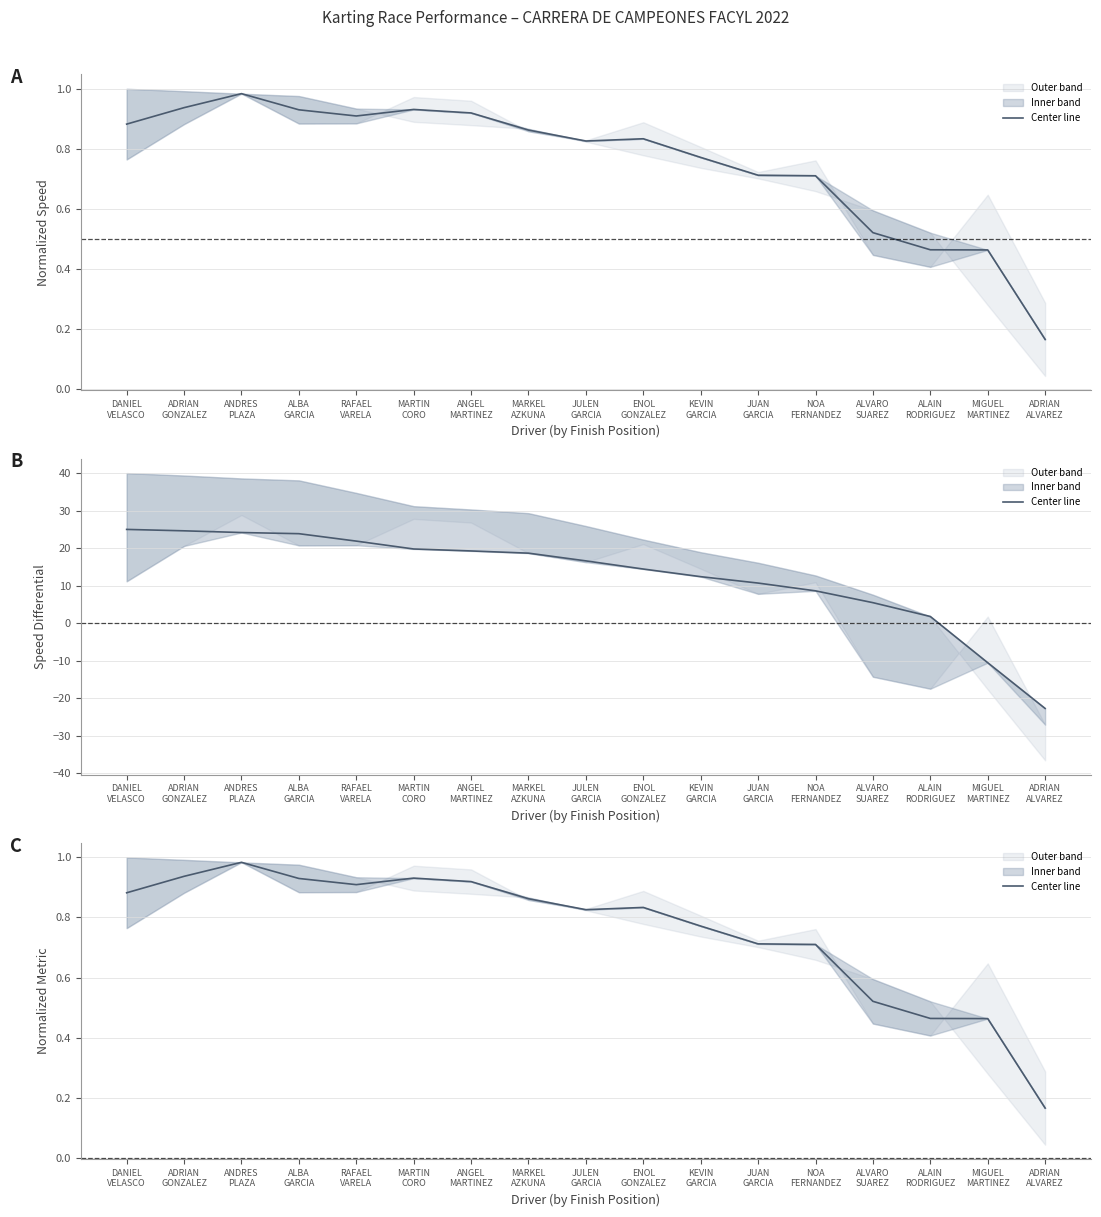

List the labels in order of value, smallest first.

ADRIAN
ALVAREZ, MIGUEL
MARTINEZ, ALAIN
RODRIGUEZ, ALVARO
SUAREZ, NOA
FERNANDEZ, JUAN
GARCIA, KEVIN
GARCIA, JULEN
GARCIA, ENOL
GONZALEZ, MARKEL
AZKUNA, DANIEL
VELASCO, RAFAEL
VARELA, ANGEL
MARTINEZ, ALBA
GARCIA, MARTIN
CORO, ADRIAN
GONZALEZ, ANDRES
PLAZA